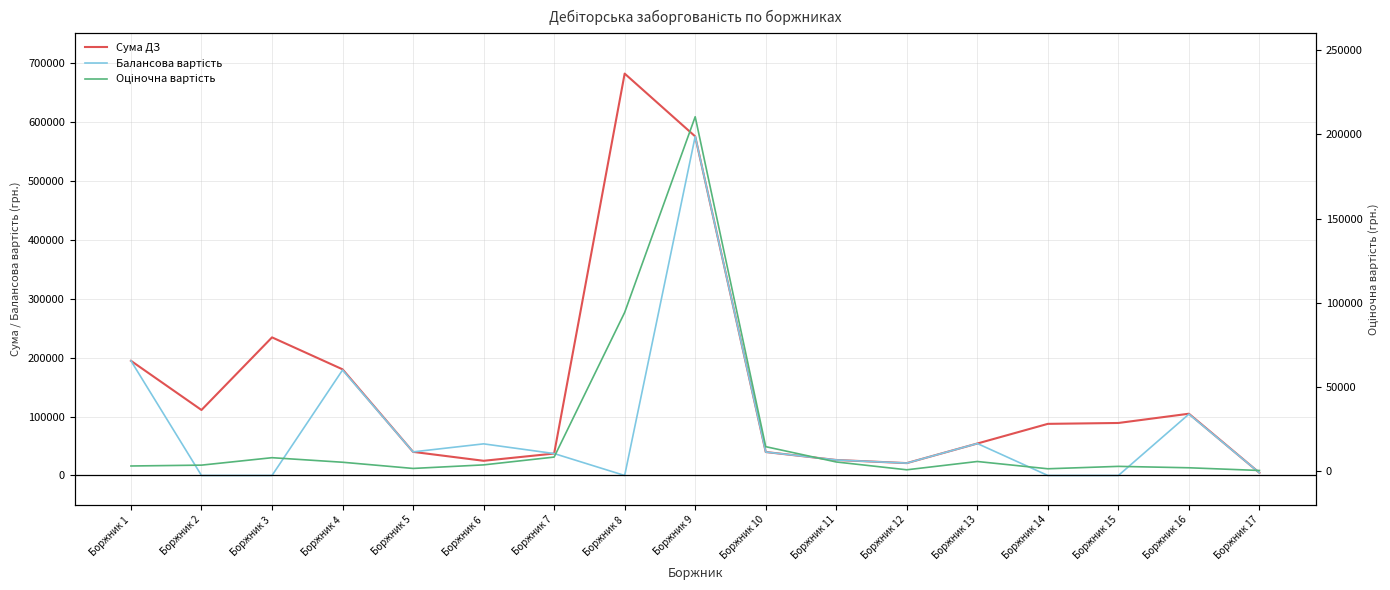

Does the chart have visible grid lines?

Yes